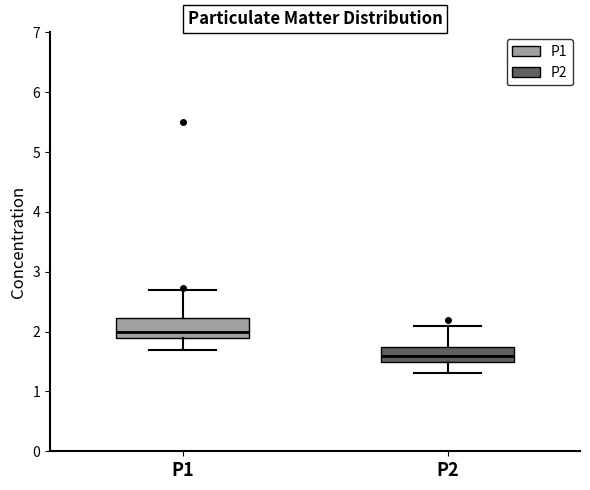

Which box's median line is the highest?

P1